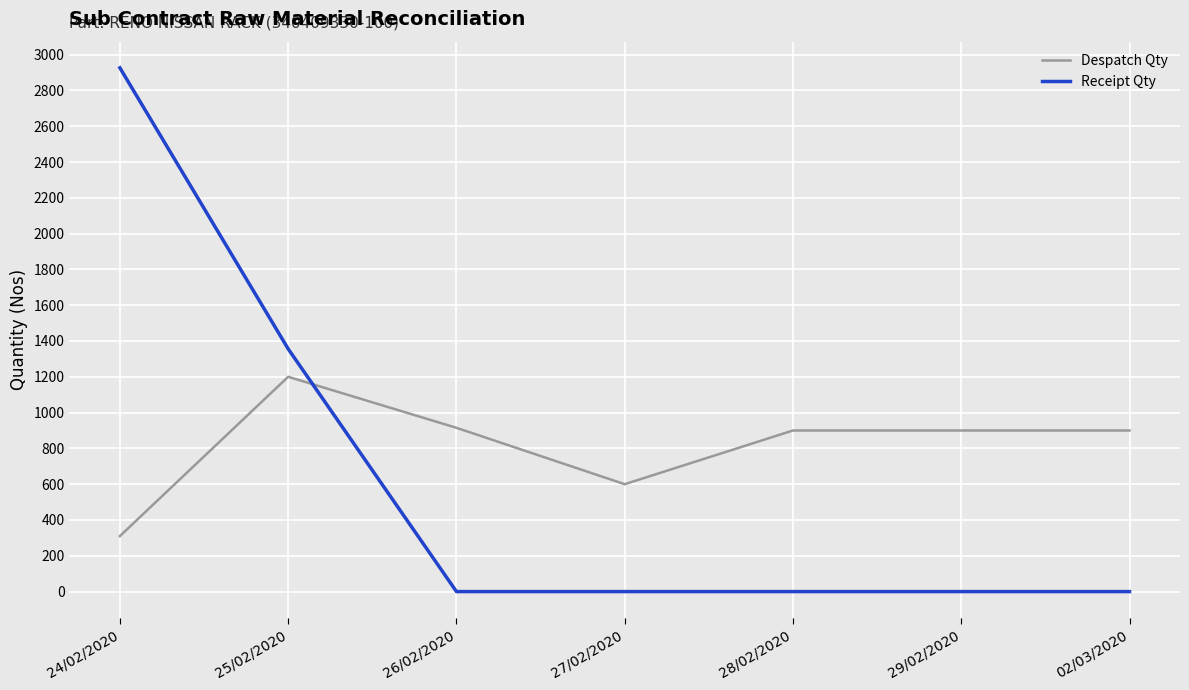

At which label does Despatch Qty first exceed 900?

25/02/2020